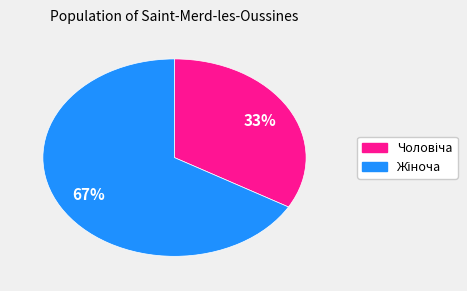

How many segments does this pie chart have?

2